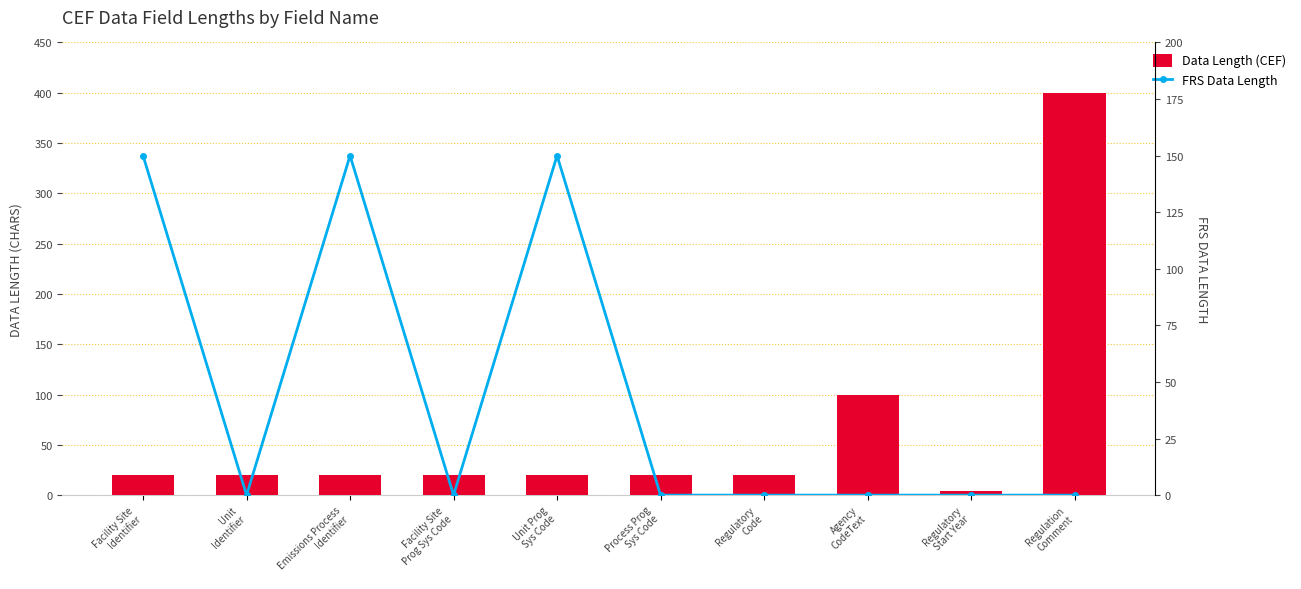

The value of FRS Data Length at Agency
CodeText is 0. True or false?

True